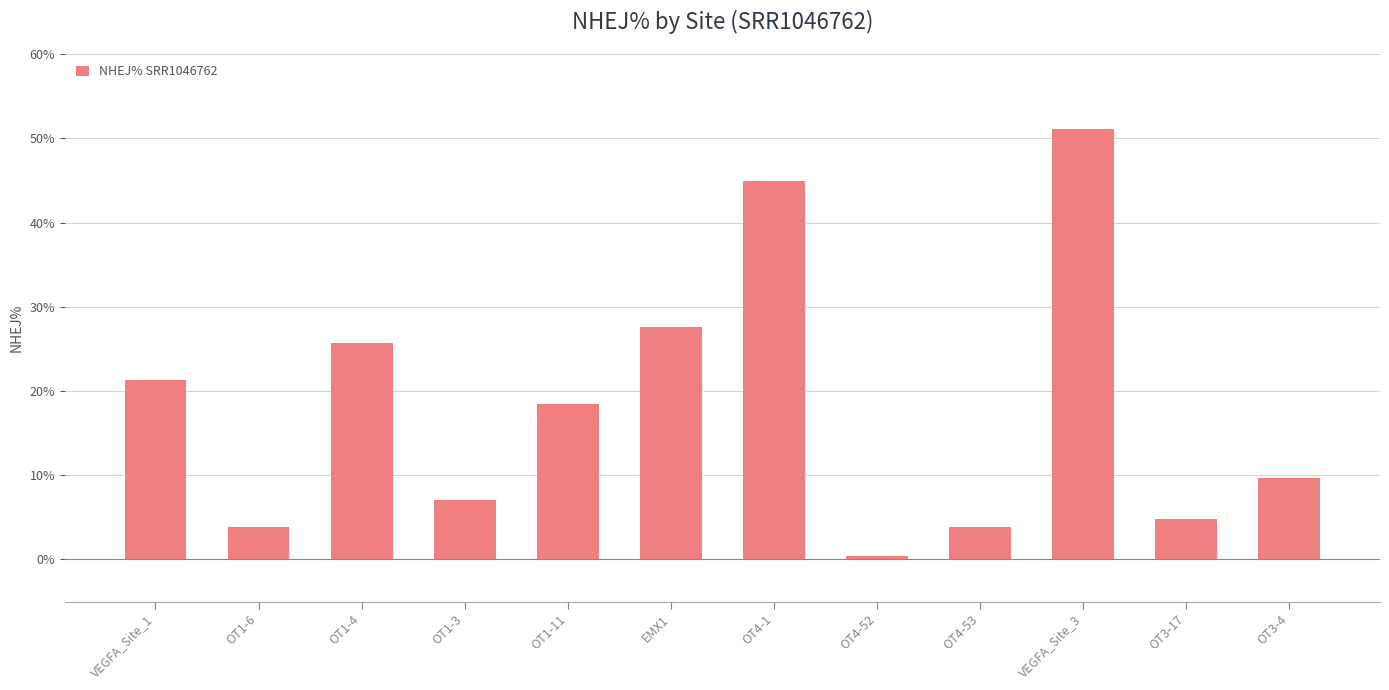

How many data points are less than 18?

6